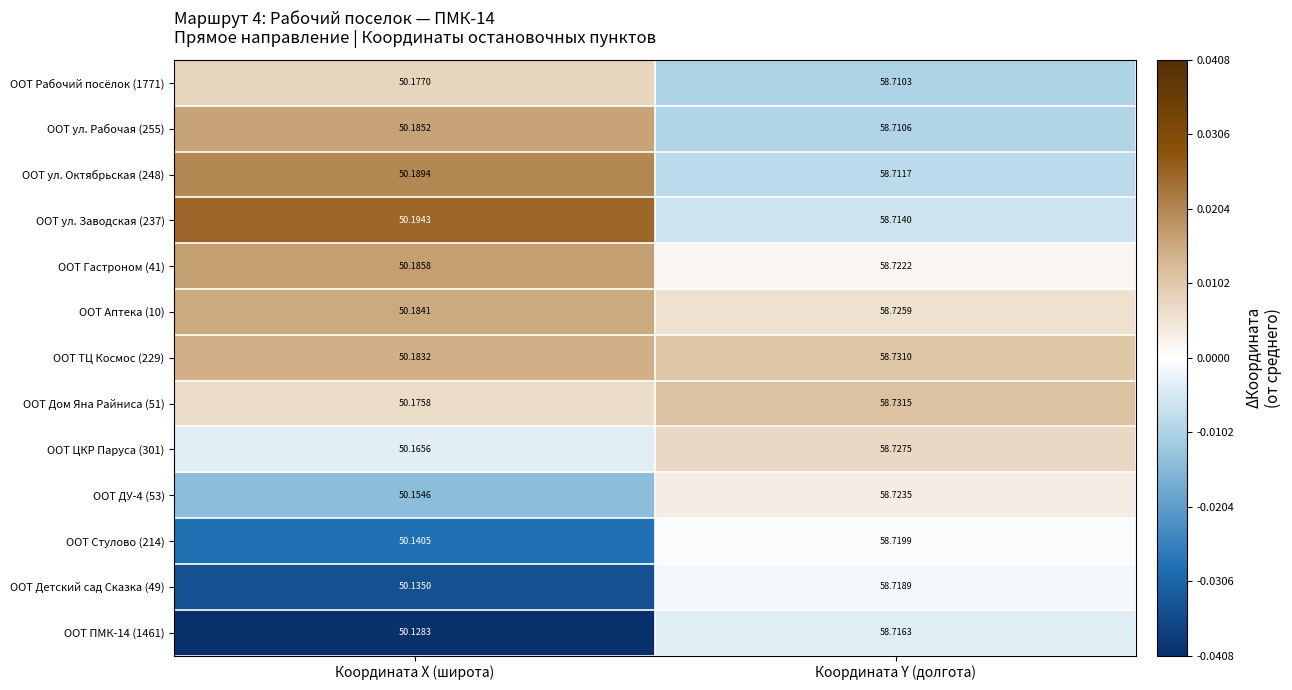

Rank the categories by ООТ ЦКР Паруса (301) value from highest to lowest.

Координата Y (долгота), Координата X (широта)